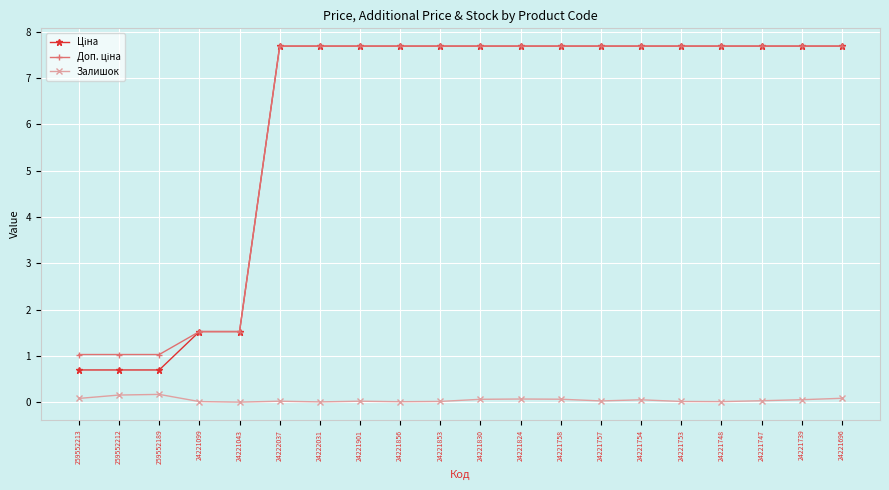

The value of Залишок at 24221099 is 0.0. True or false?

True